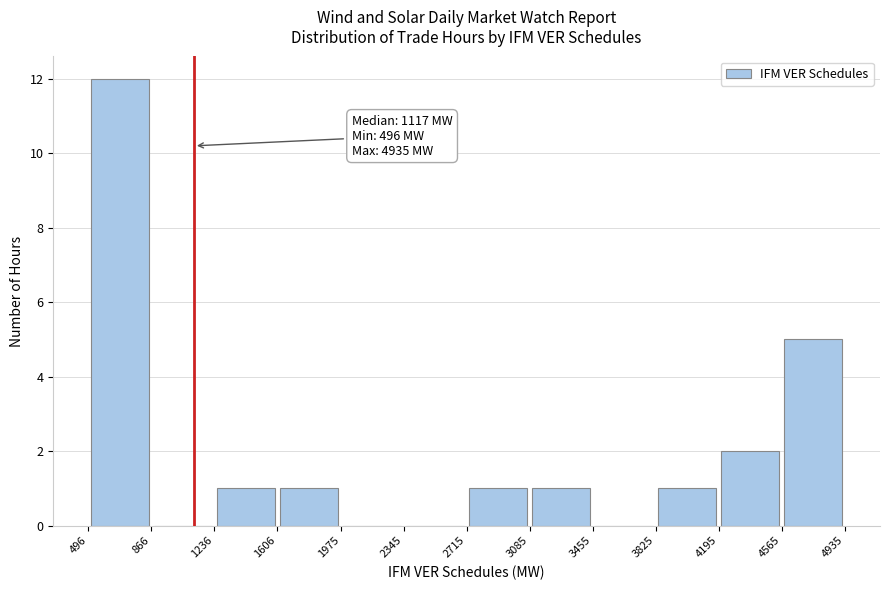

Over which range of the x-axis is the bar tallest?

496 to 866